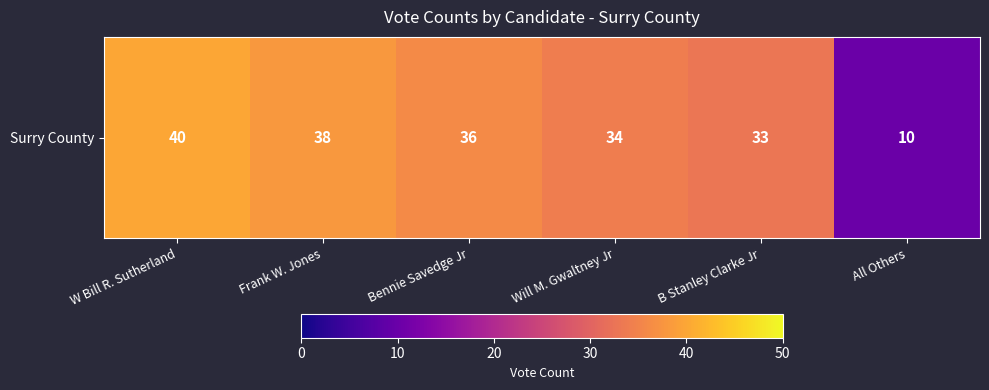

At which label is the value closest to 25?

B Stanley Clarke Jr